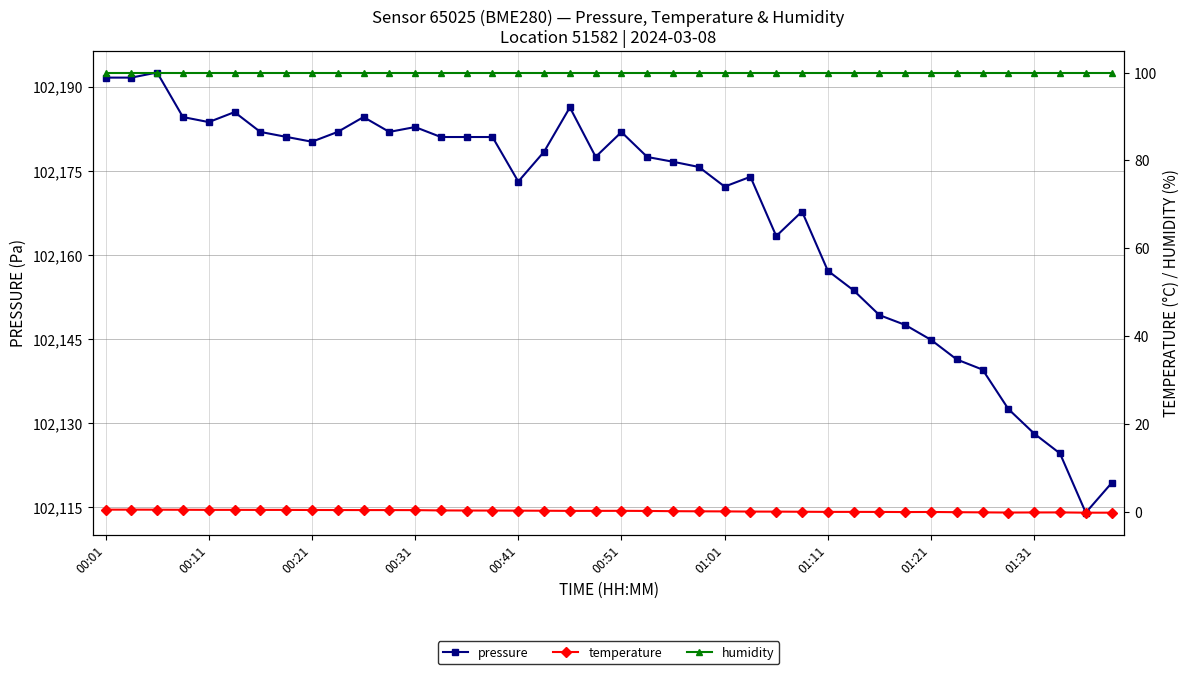

Which category has the lowest value across all series?

38